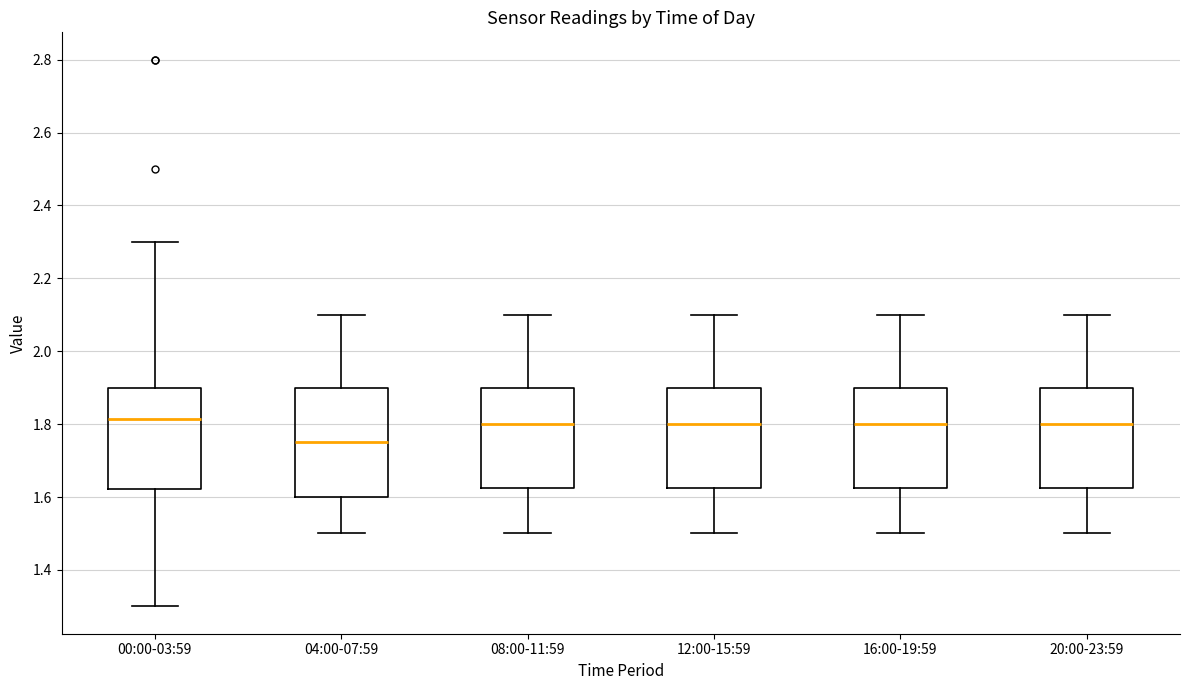

Where is the upper edge of the box for 20:00-23:59 on the y-axis? The values are not printed on the chart, so give them approximately, as read against the axis.

1.90